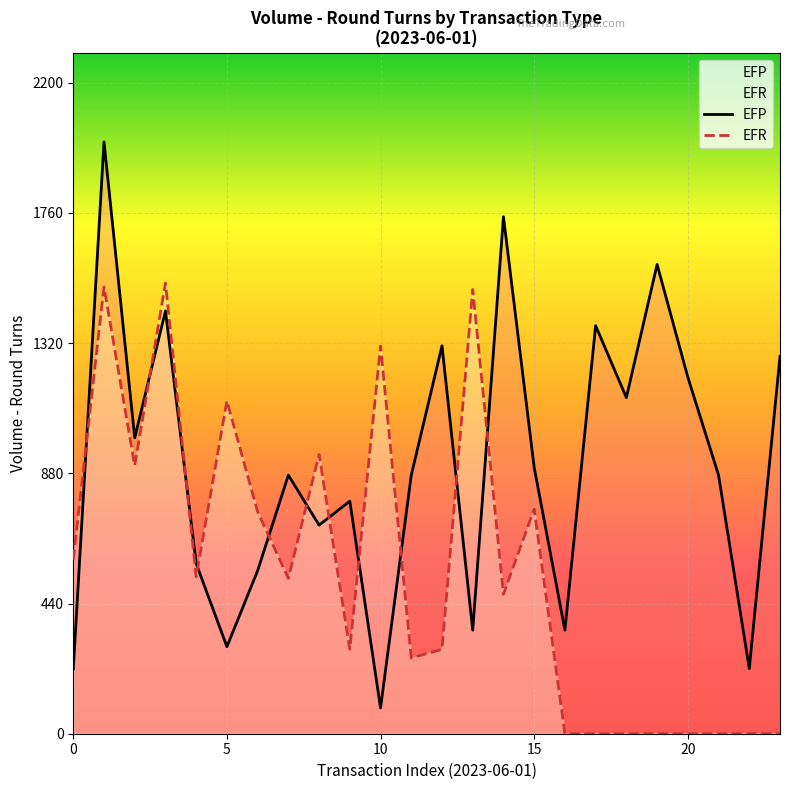

Where is the first local maximum?

1